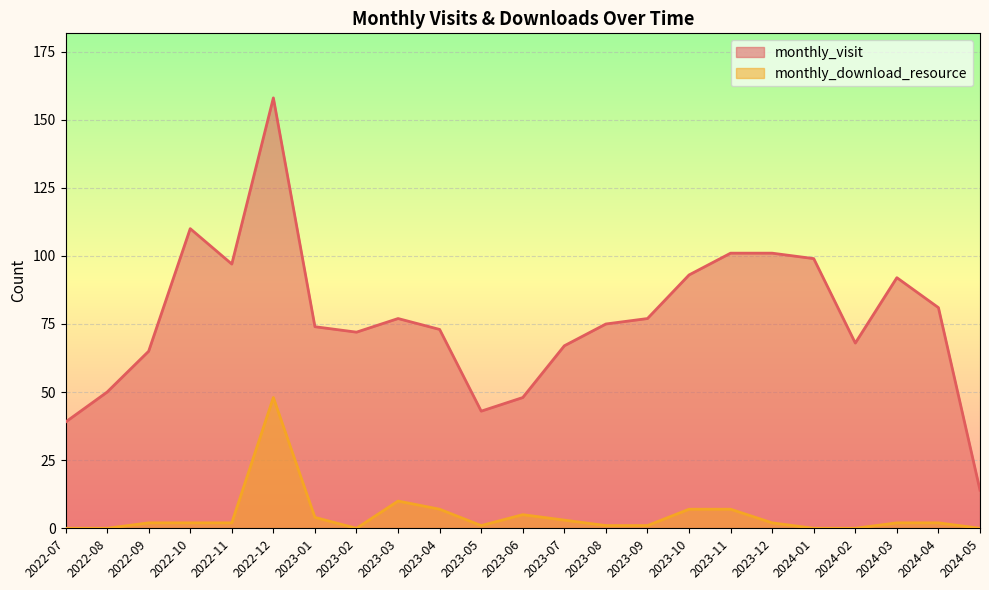

What is the value of the monthly_visit point at the 10th from the left?

73